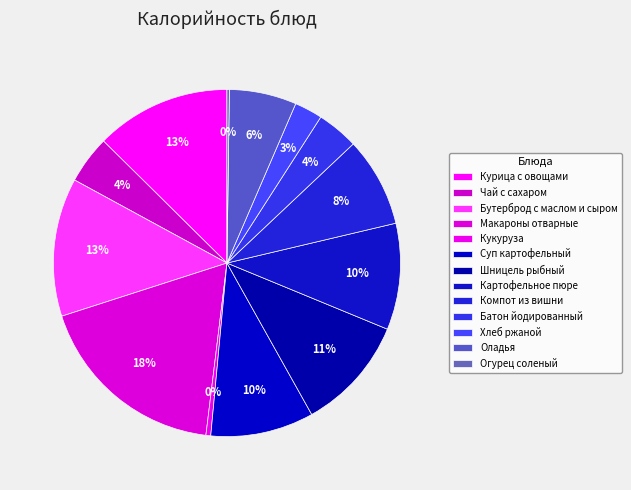

Which has a higher value, Кукуруза or Курица с овощами?

Курица с овощами